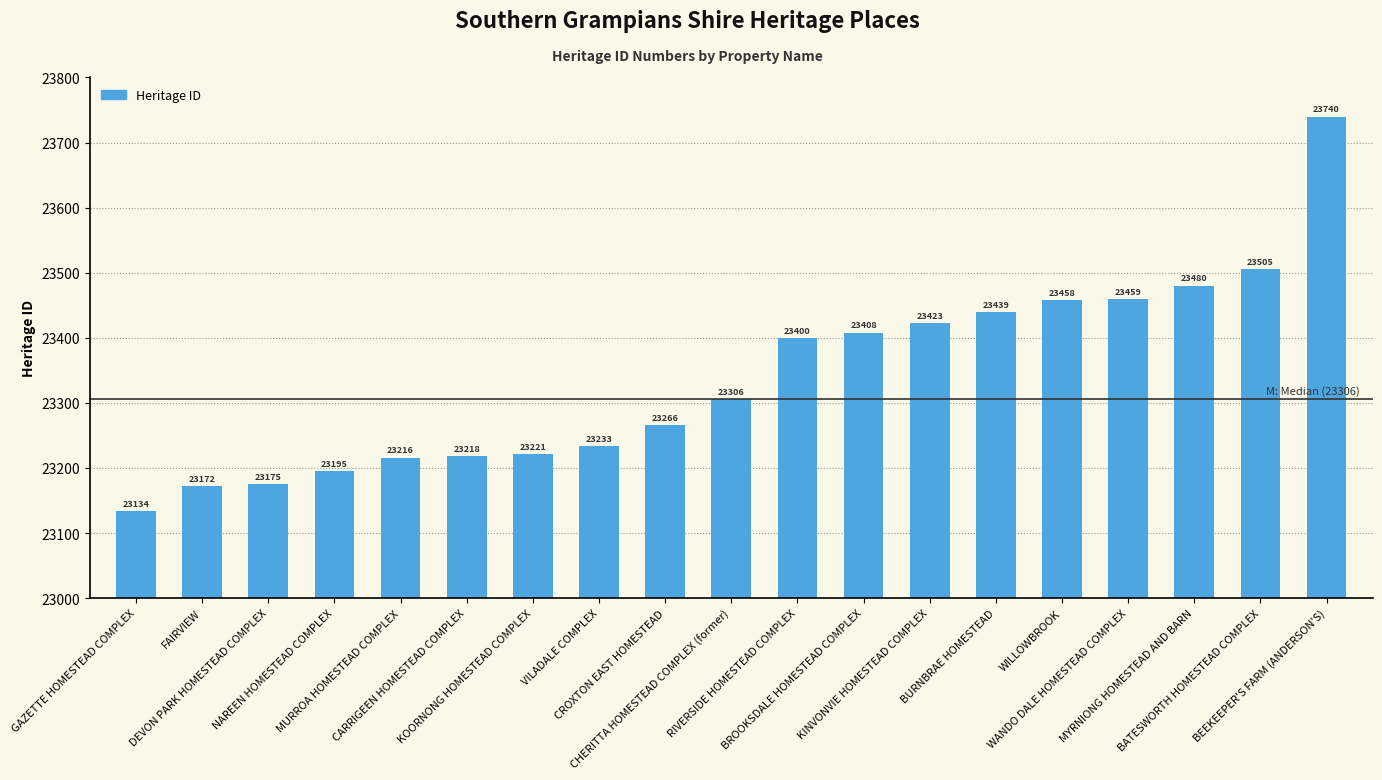

What value does the data have at BROOKSDALE HOMESTEAD COMPLEX, to the nearest 100?

23400